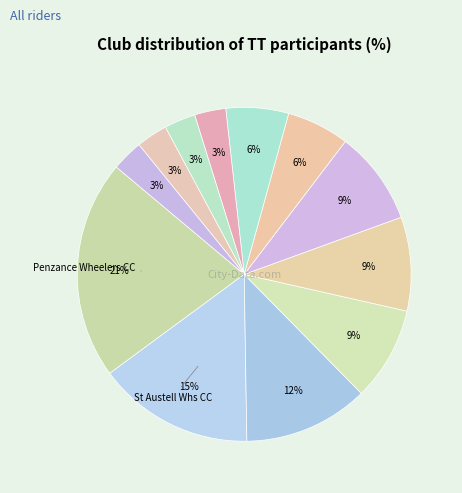

How many segments does this pie chart have?

12